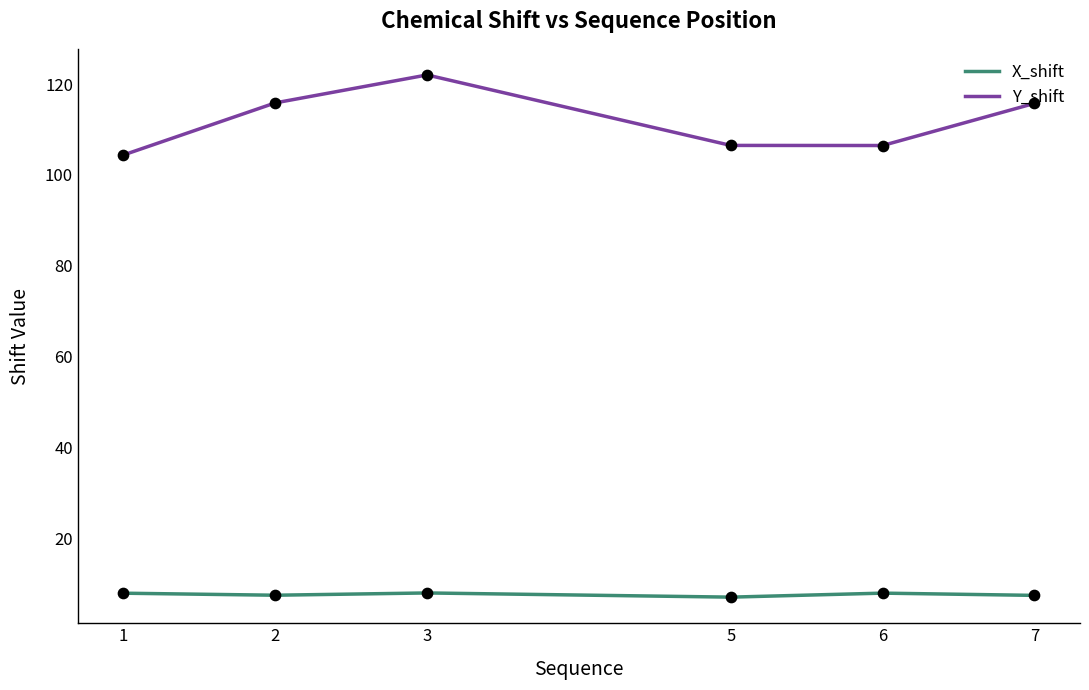

At which category is the sum across all series the highest?

3